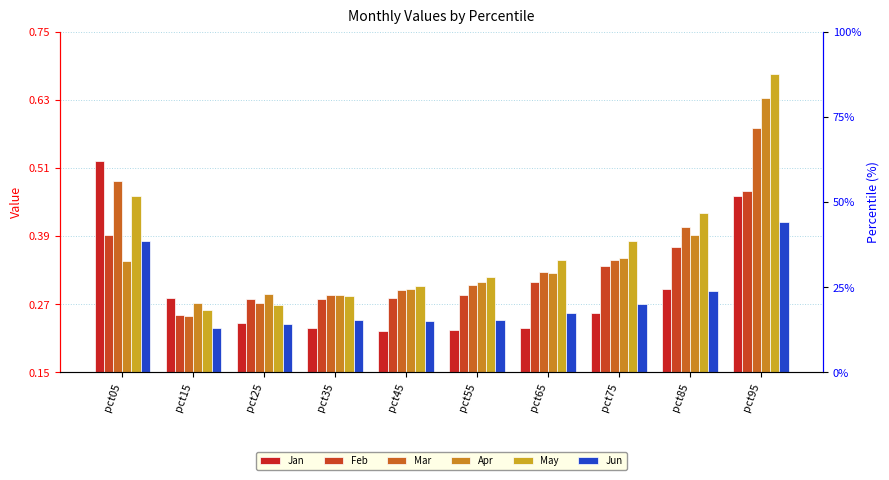

List the series in order of their peak value, highest first.

May, Apr, Mar, Jan, Feb, Jun